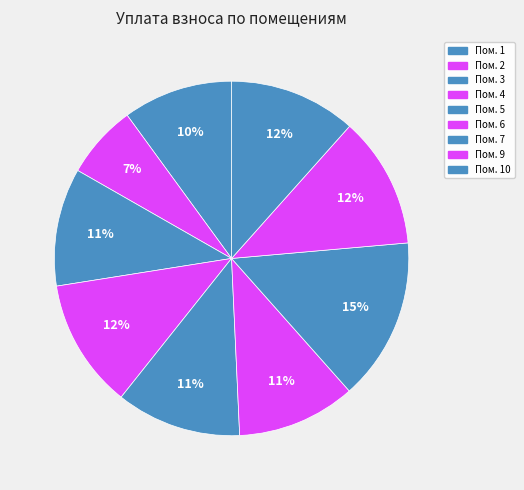

How many slices are in this pie chart?

9